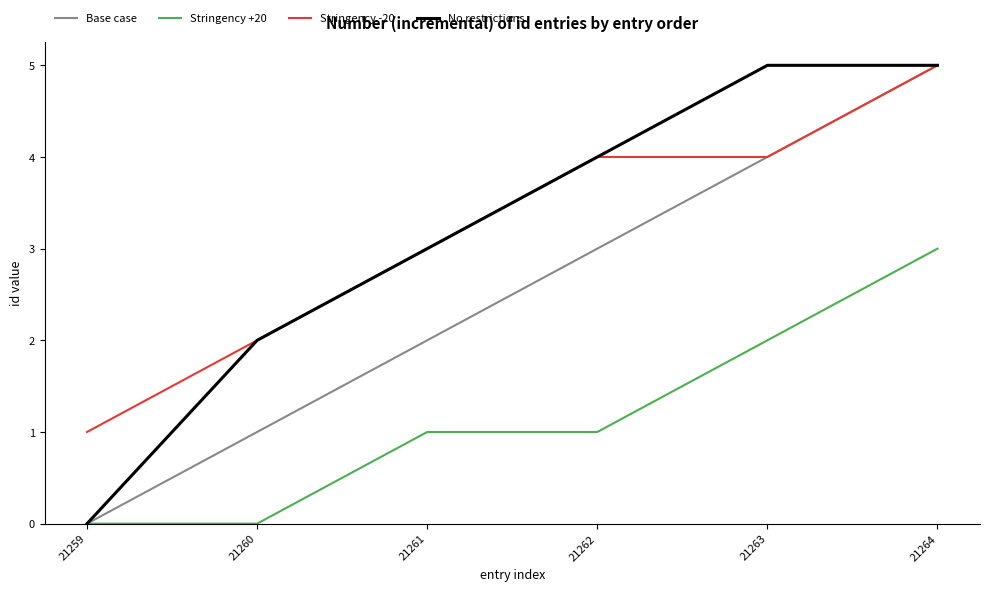

How many positive values does the Base case series have?

5